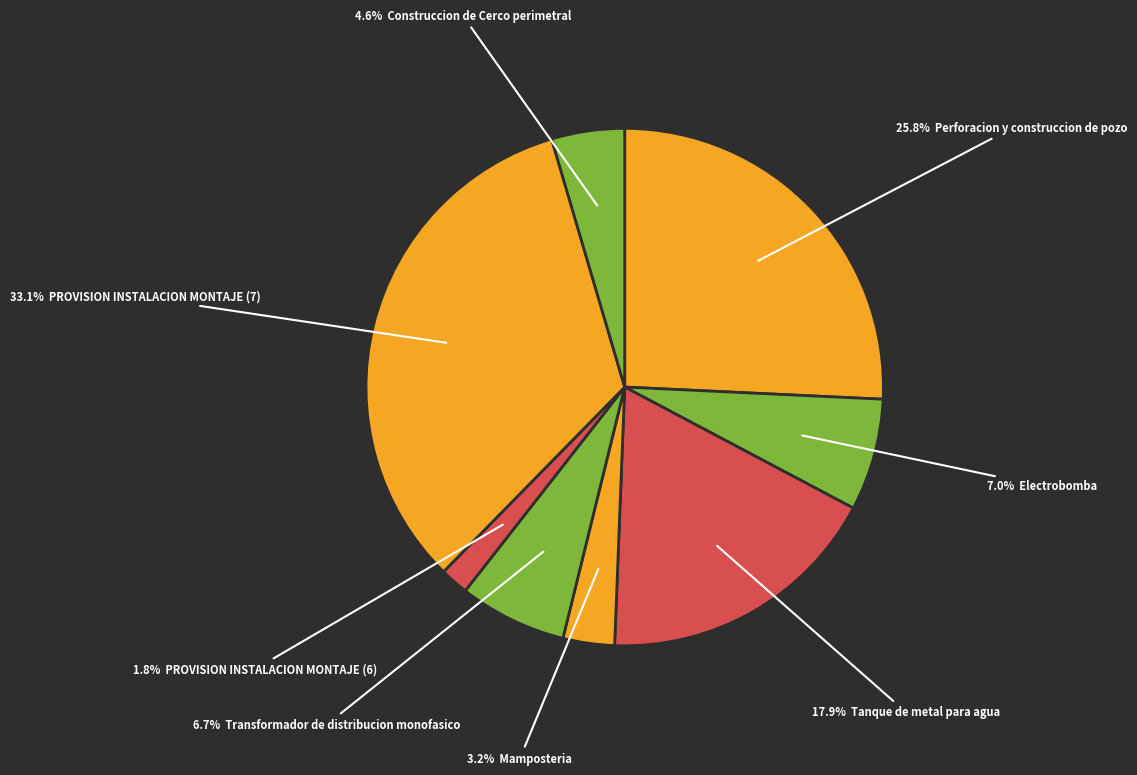

Count the number of slices in the pie.

8